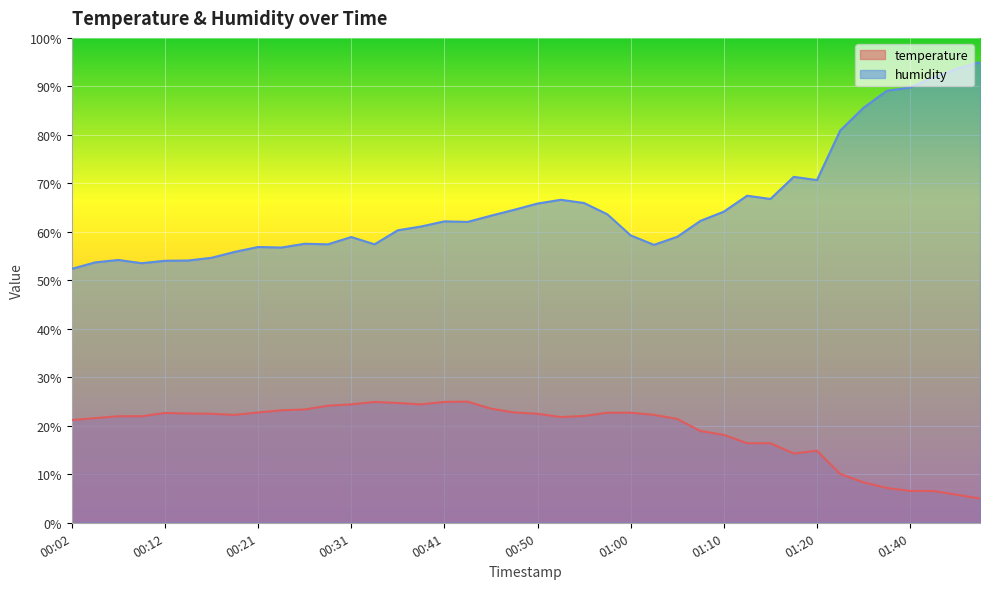

What position from the left is 01:03?

26